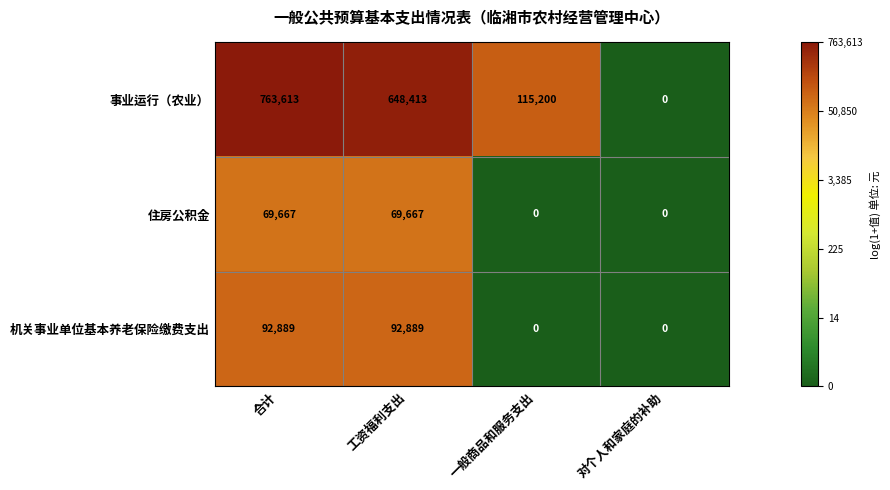

What is the sum of the 事业运行（农业） values at 一般商品和服务支出 and 工资福利支出?

763613